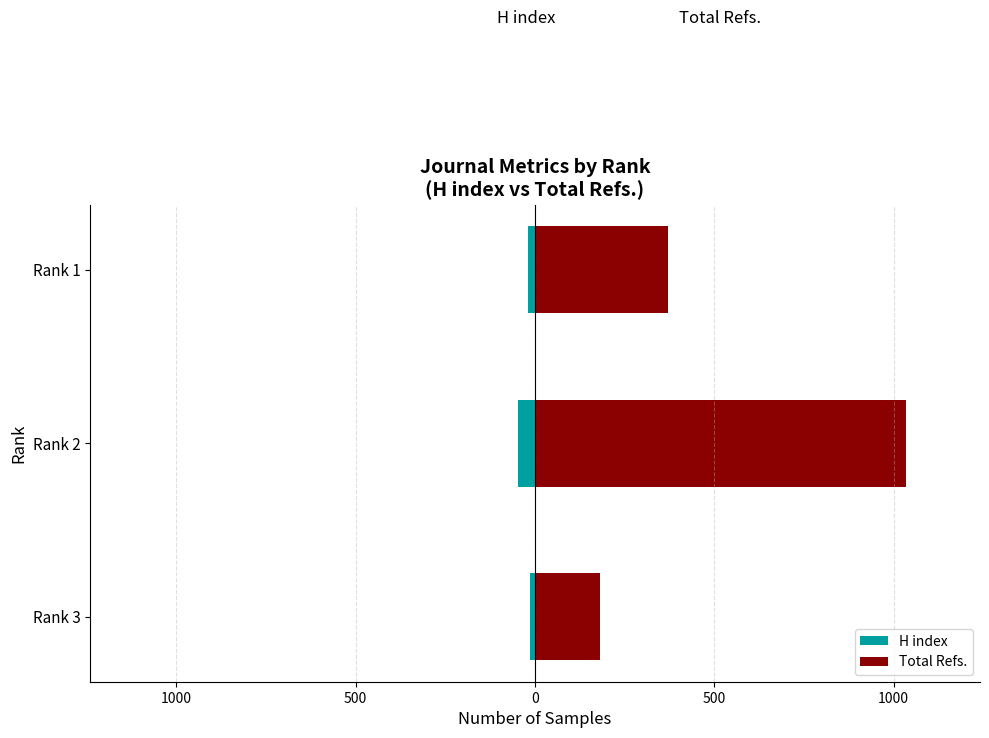

What is the difference between the maximum and minimum values in the Total Refs. series?

853